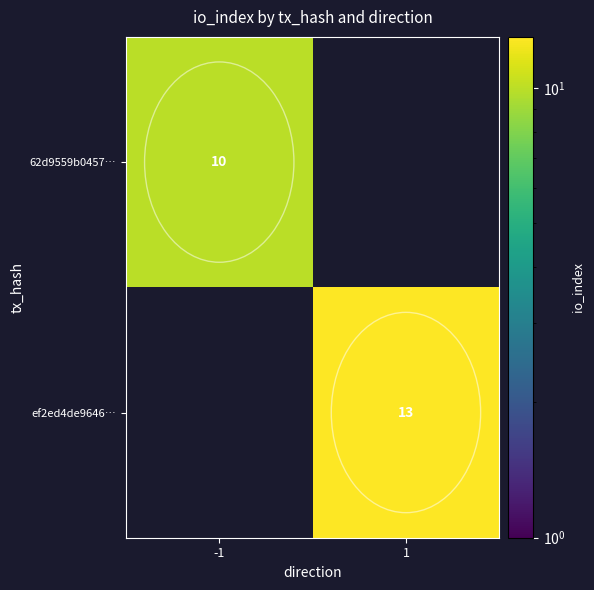

At which category does the chart reach its peak across all series?

1